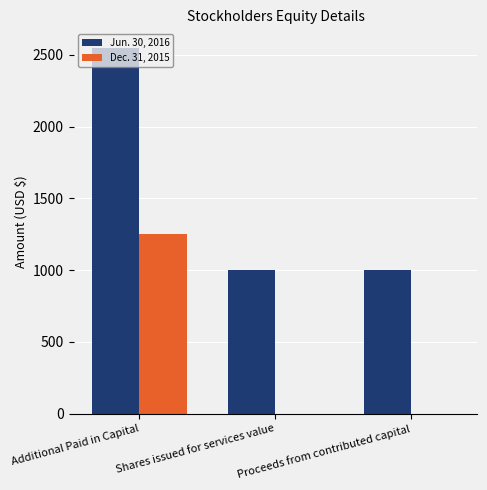

Which series changed the most between Additional Paid in Capital and Shares issued for services value?

Jun. 30, 2016